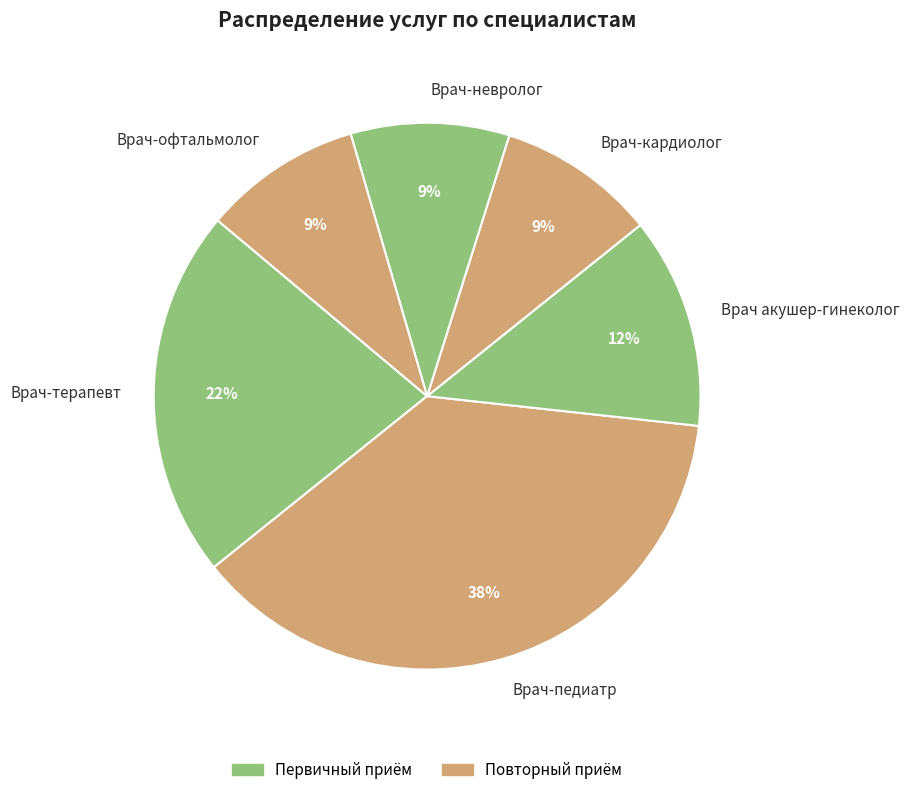

Count the number of slices in the pie.

6